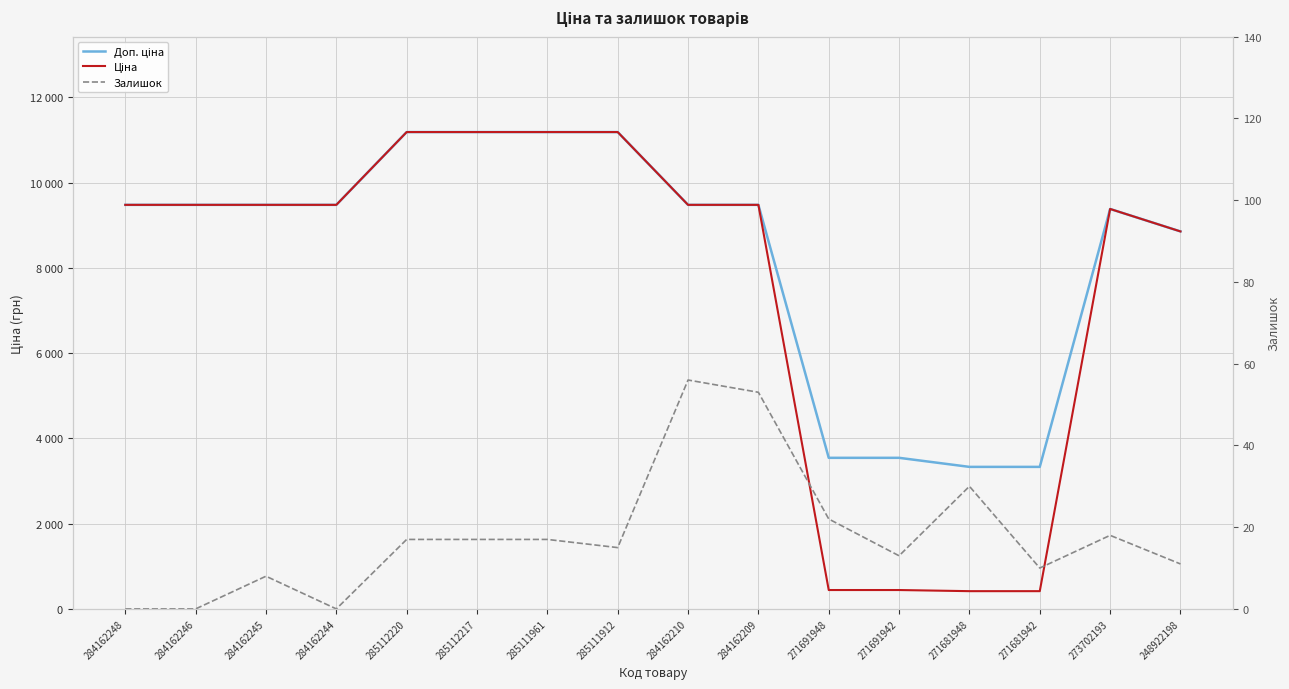

How many interior local peaks does the Ціна series have?

1